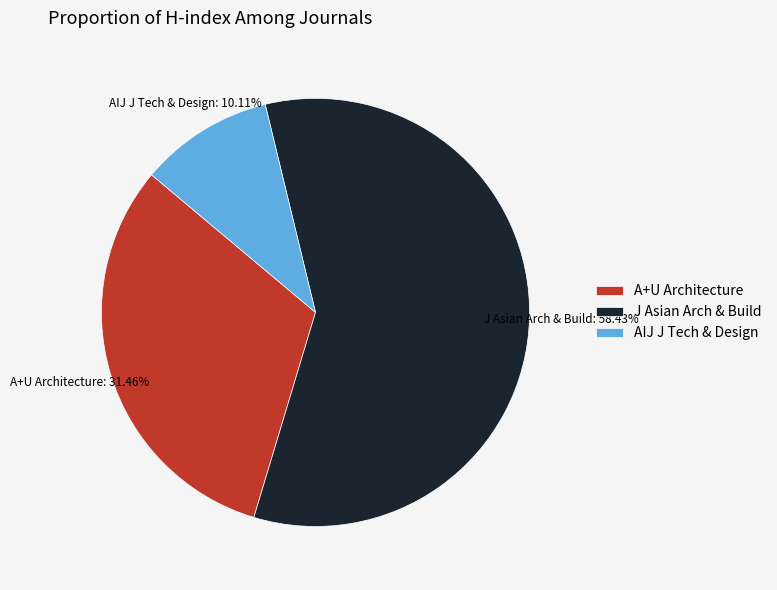

What is the largest slice in the pie chart?

J Asian Arch & Build